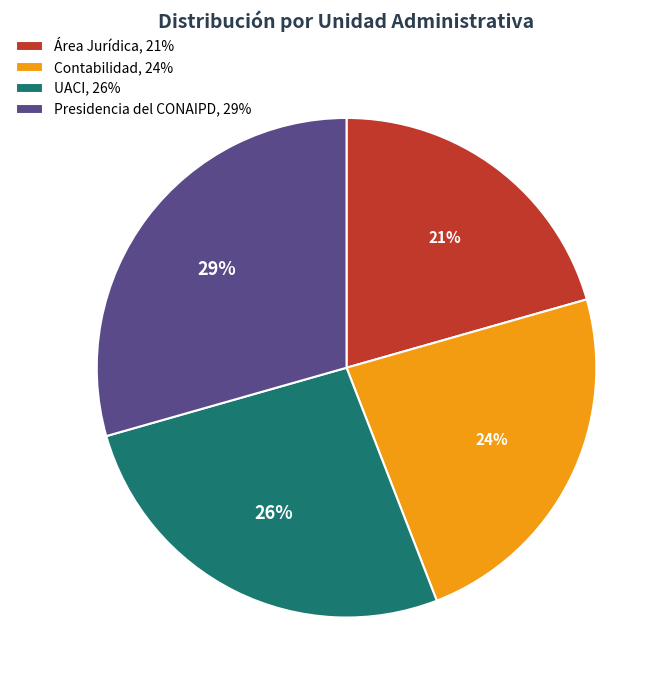

What percentage is the Área Jurídica slice, to the nearest percent?

21%